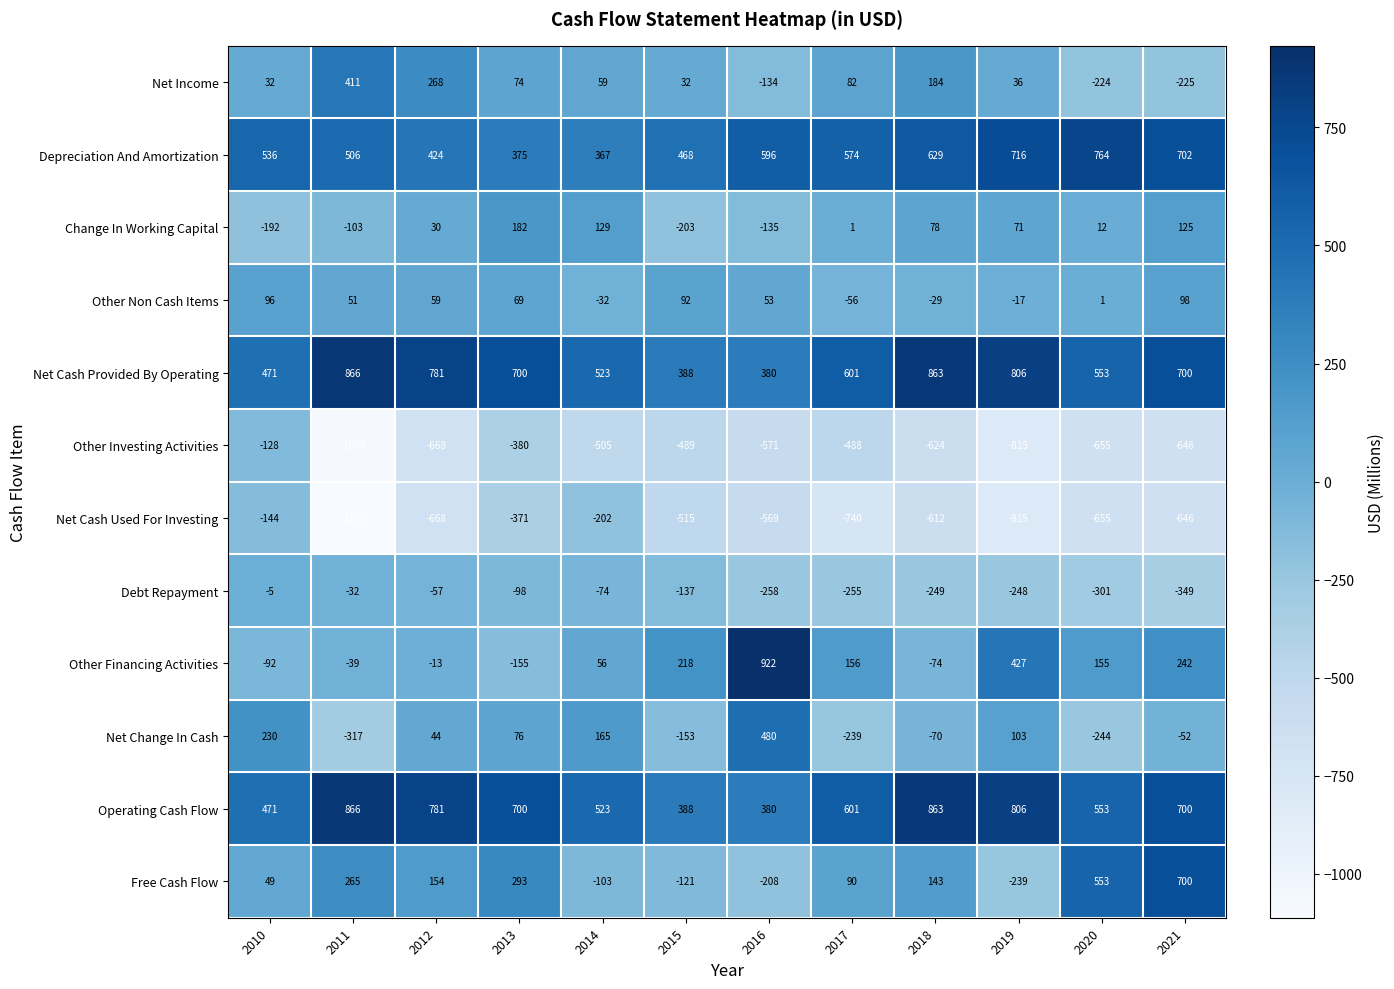

What is the difference between the second highest and second lowest values in the Operating Cash Flow series?

475